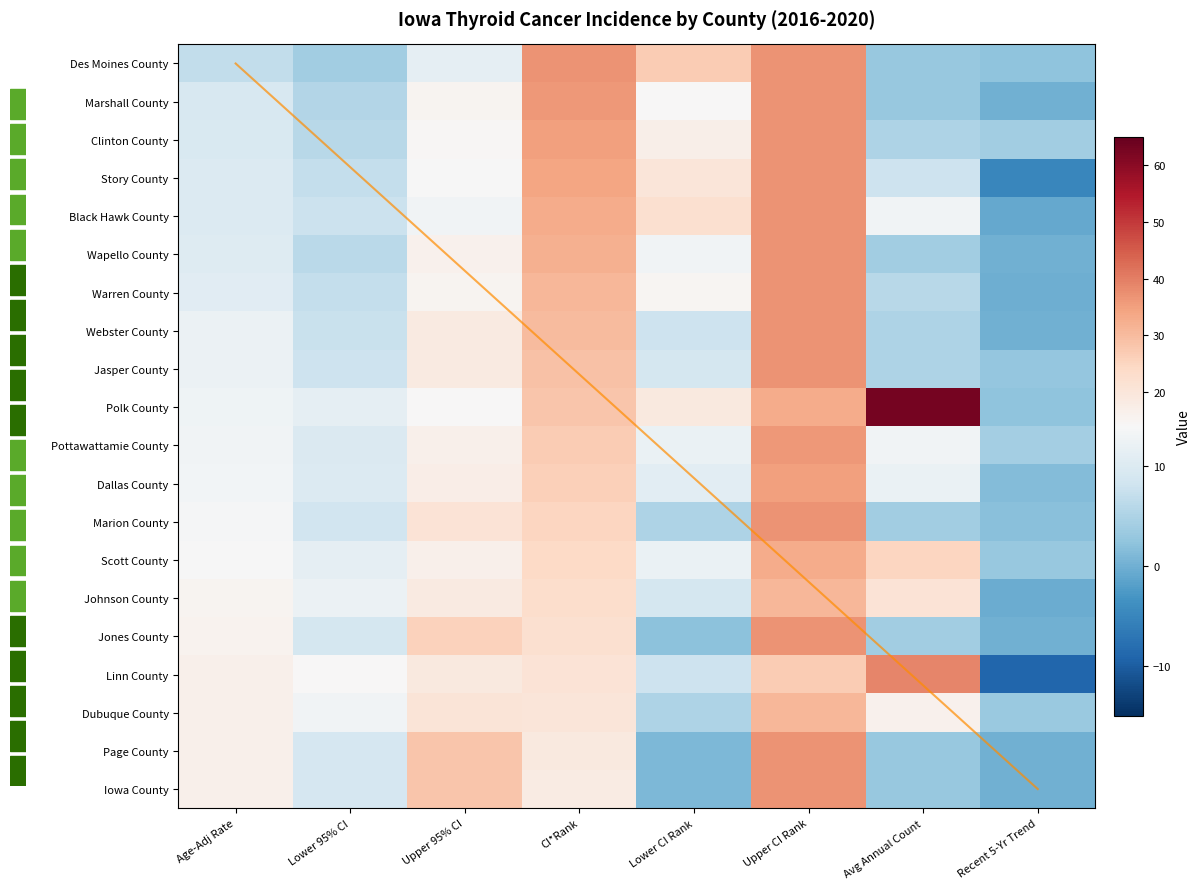

Count the number of data series in this chart.

20